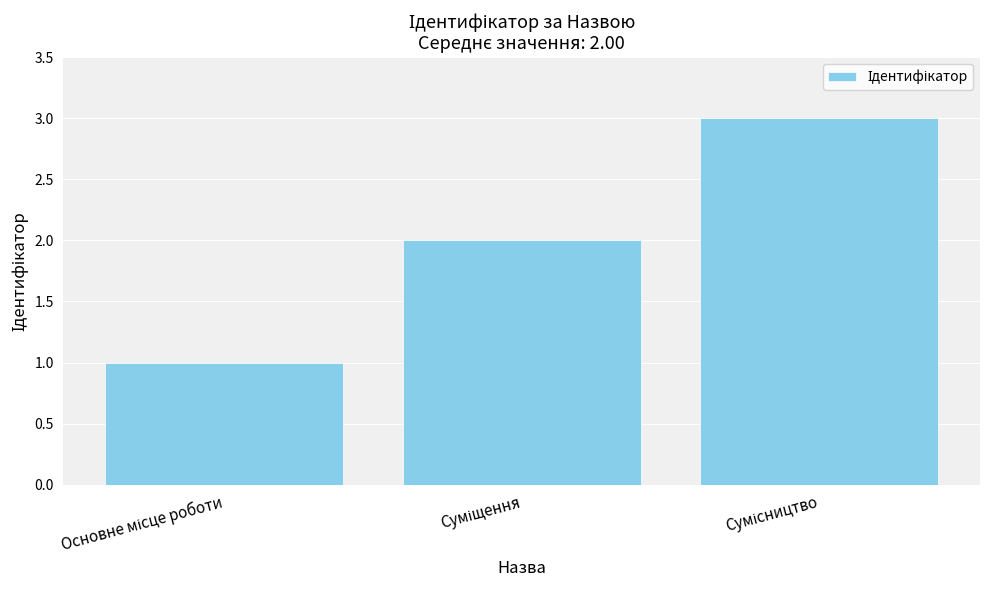

What is the greatest value displayed?

3